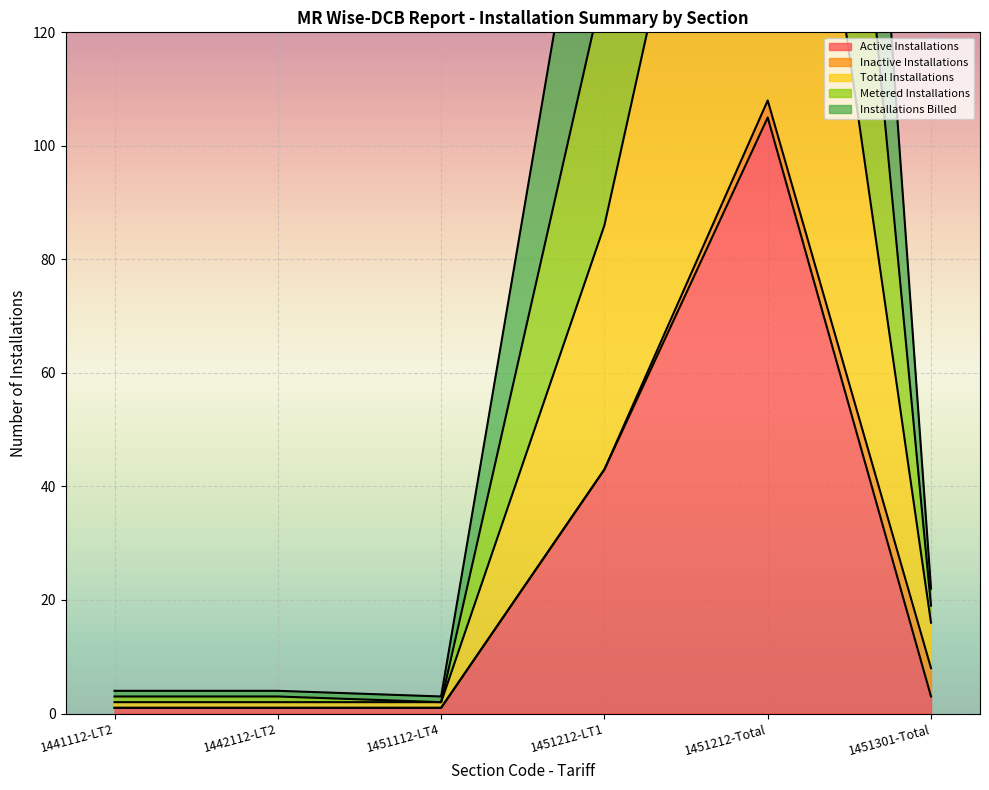

What is the minimum value for Installations Billed?

2